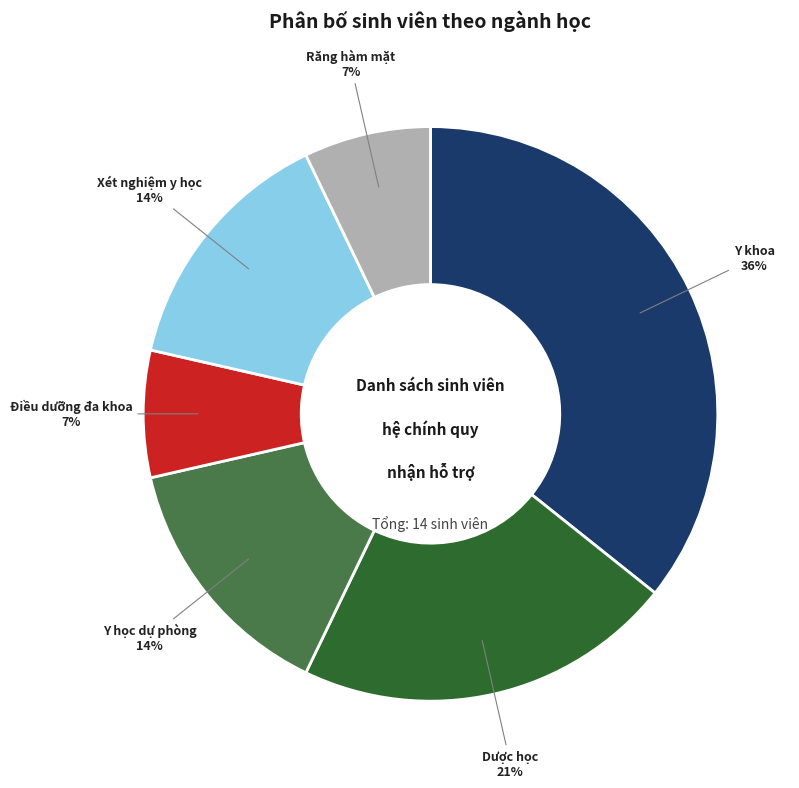

True or false: Y khoa accounts for 36% of the total.

True